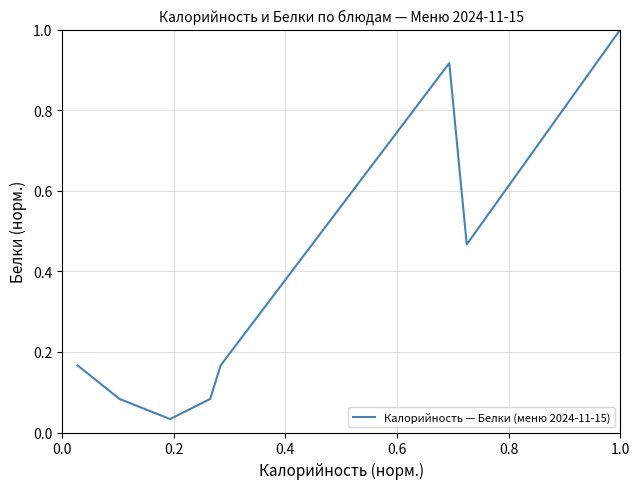

True or false: the data has more than 2 interior local peaks.

False